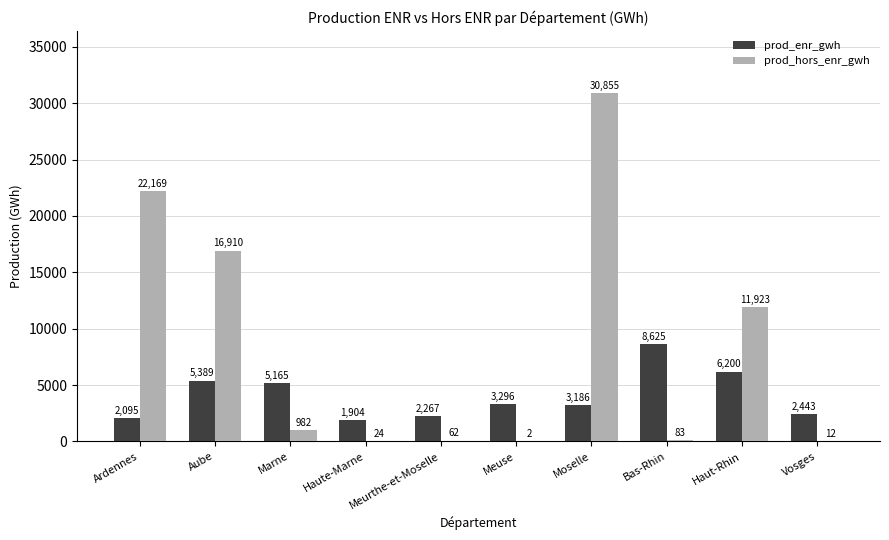

What is the greatest value displayed?

30854.8